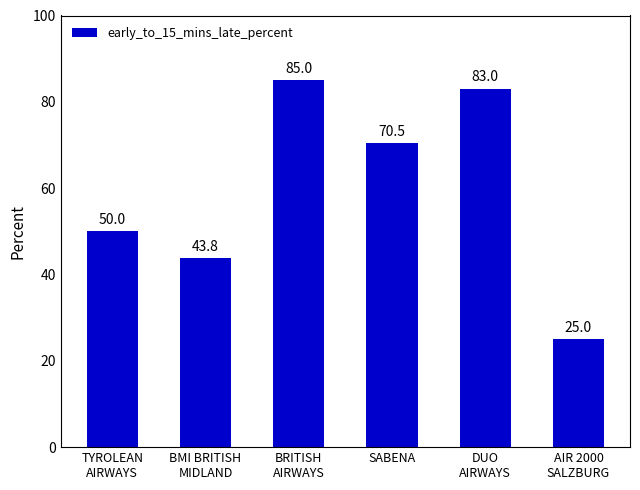

At which label is the value closest to 54?

TYROLEAN
AIRWAYS